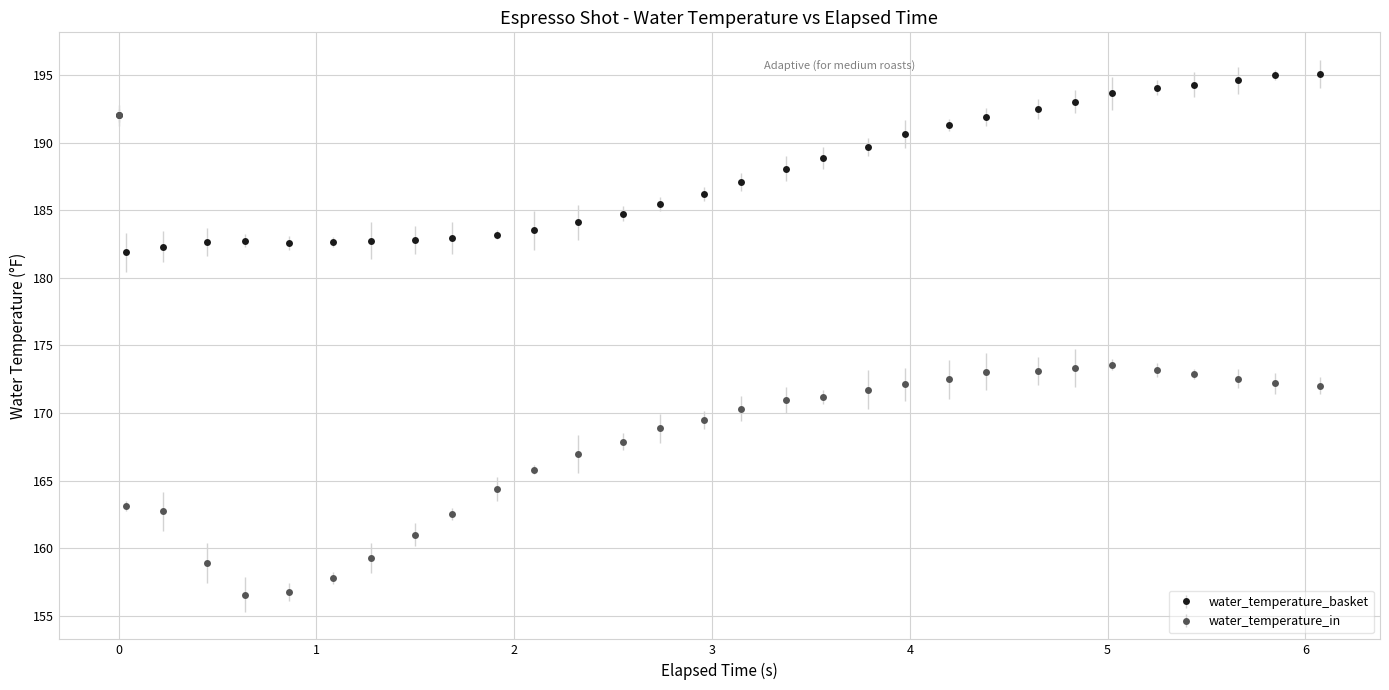

Which series has the largest total across all categories?

water_temperature_basket